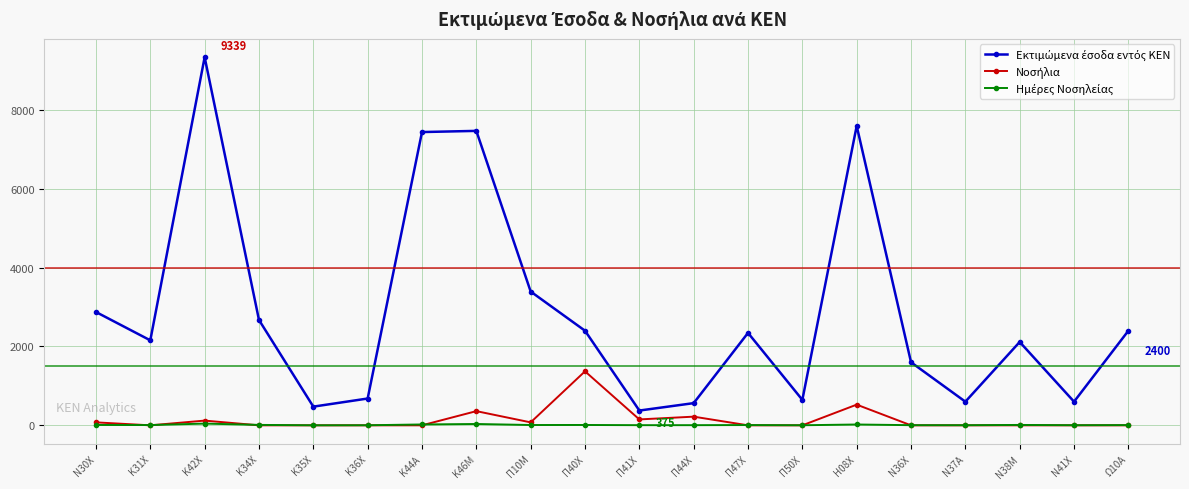

What is the maximum value shown in the chart?

9339